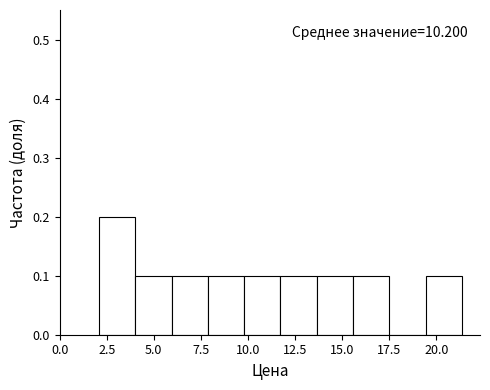

Read against the x-axis, roughly where is the centre of the tallest bar?

3.0